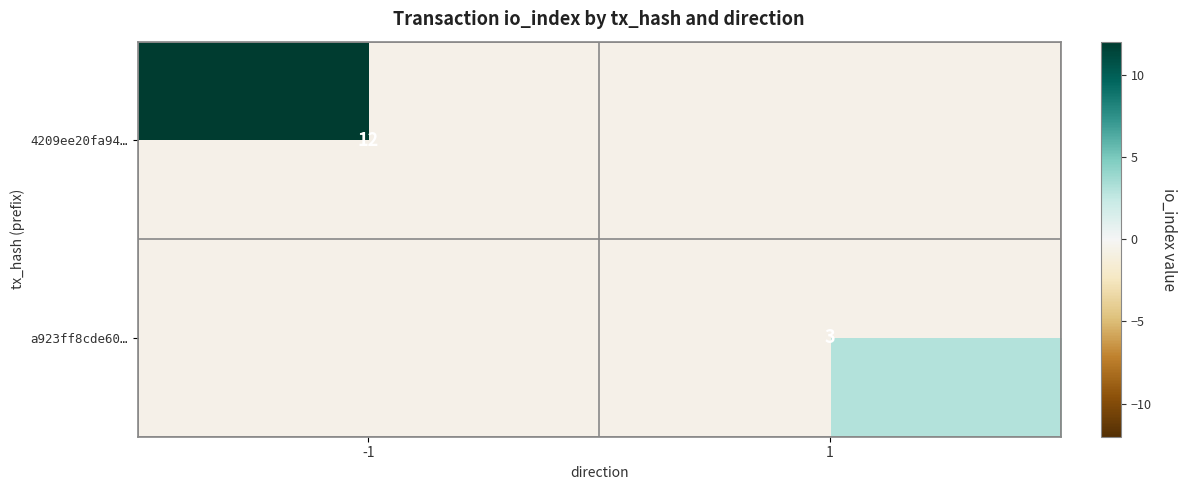

Is it true that a923ff8cde60… equals 4 at 1?

False